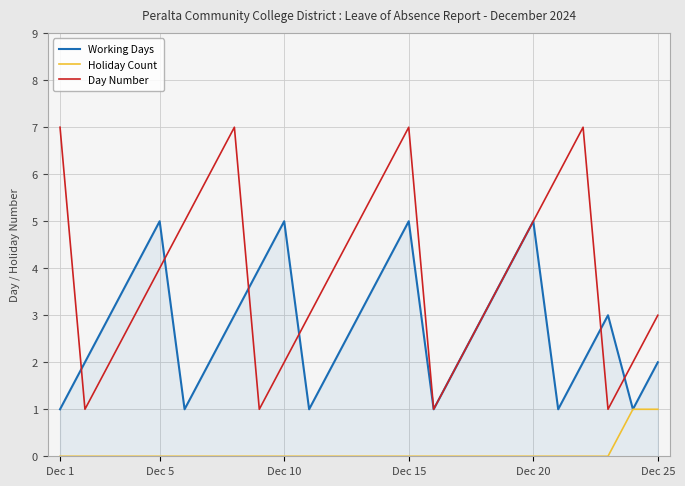

Rank the series by their maximum value, from lowest to highest.

Holiday Count, Working Days, Day Number